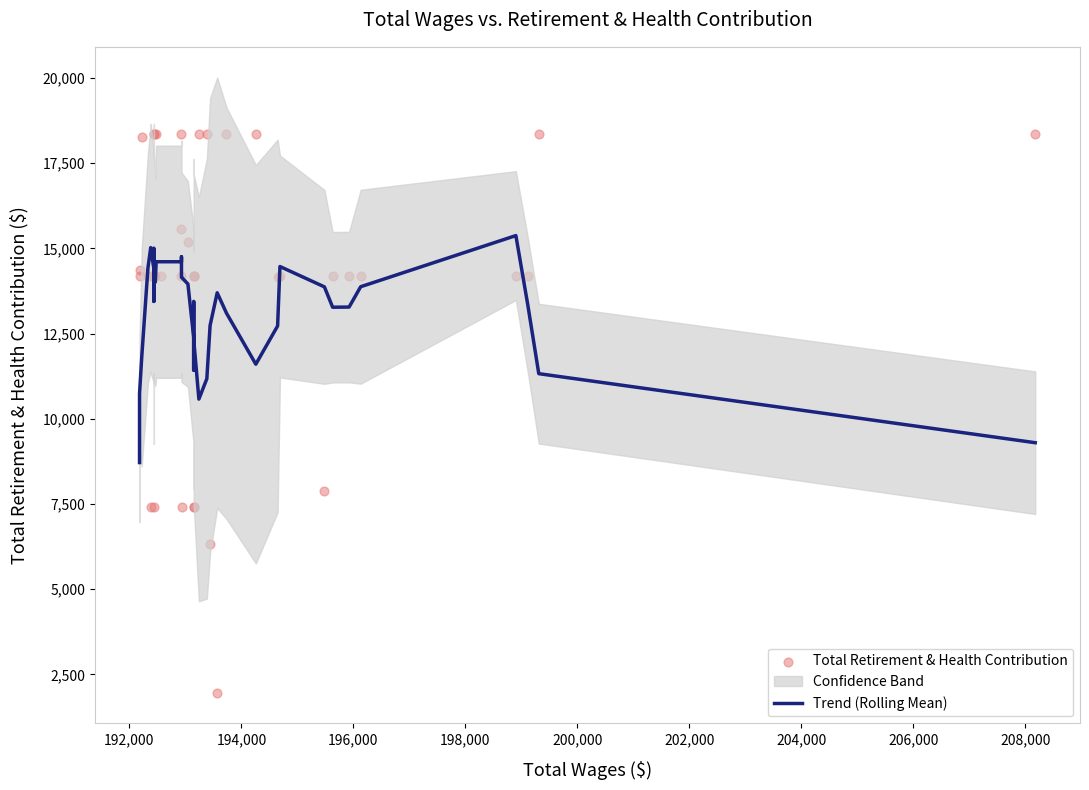

Which series reaches the minimum Y coordinate?

Total Retirement & Health Contribution